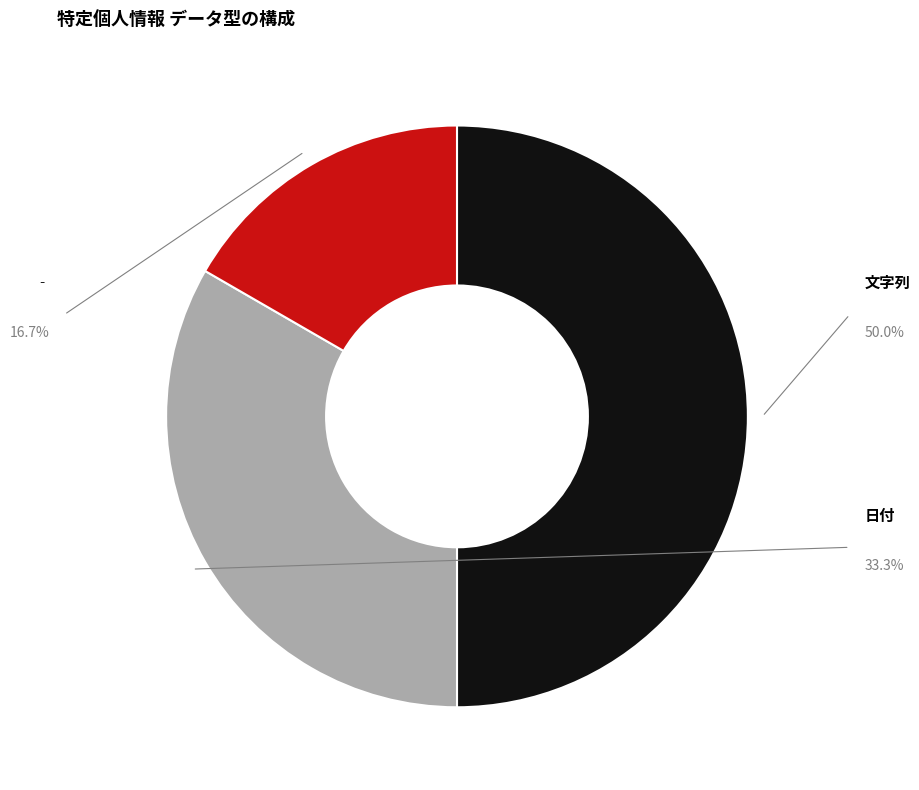

Count the number of slices in the pie.

3